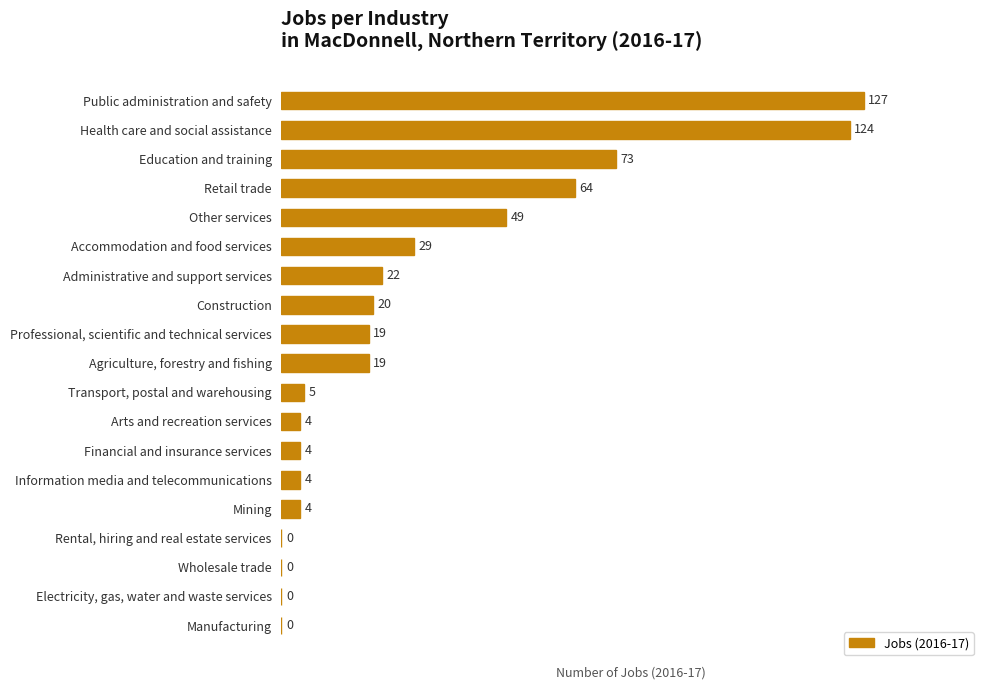

What is the sum of the values at Accommodation and food services and Rental, hiring and real estate services?

29